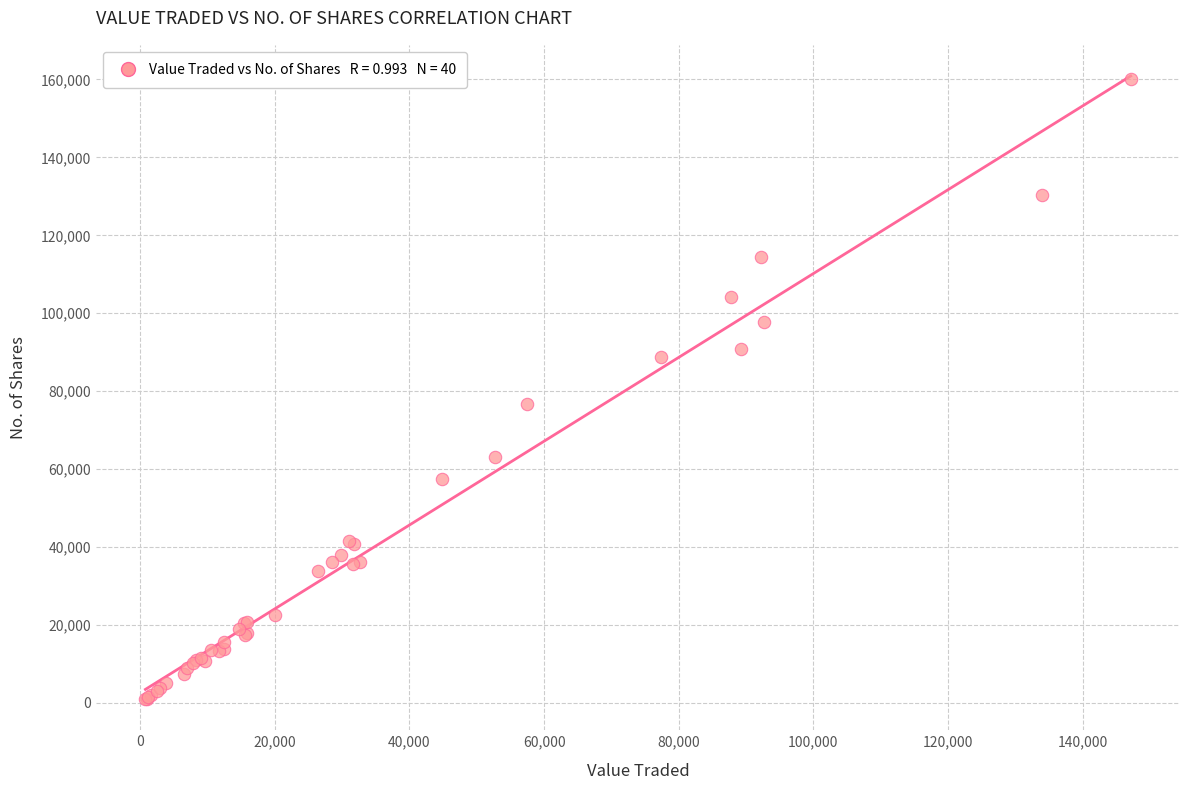

What Y value in the scatter plot is closest to 80521?

76628